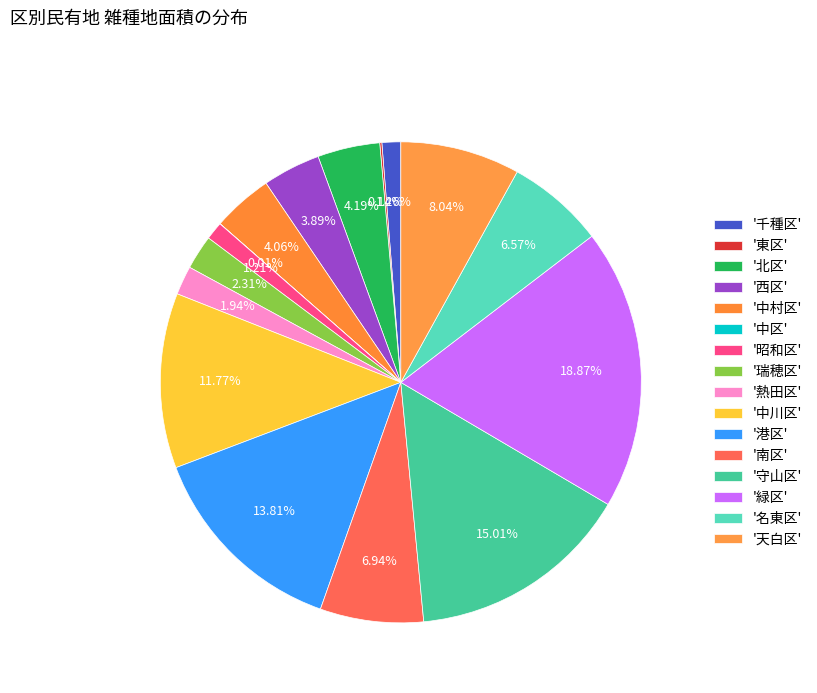

What is the smallest slice in the pie chart?

中区